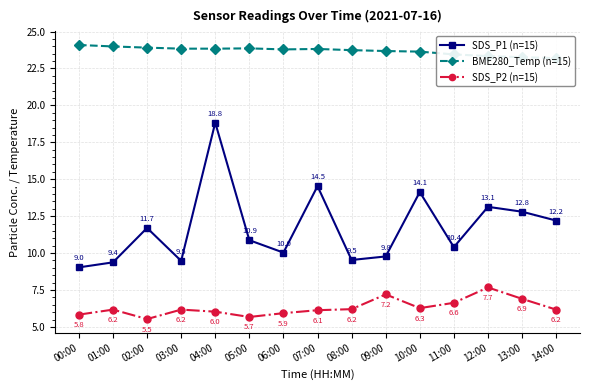

At which category does SDS_P2 (n=15) reach its first local peak?

01:00